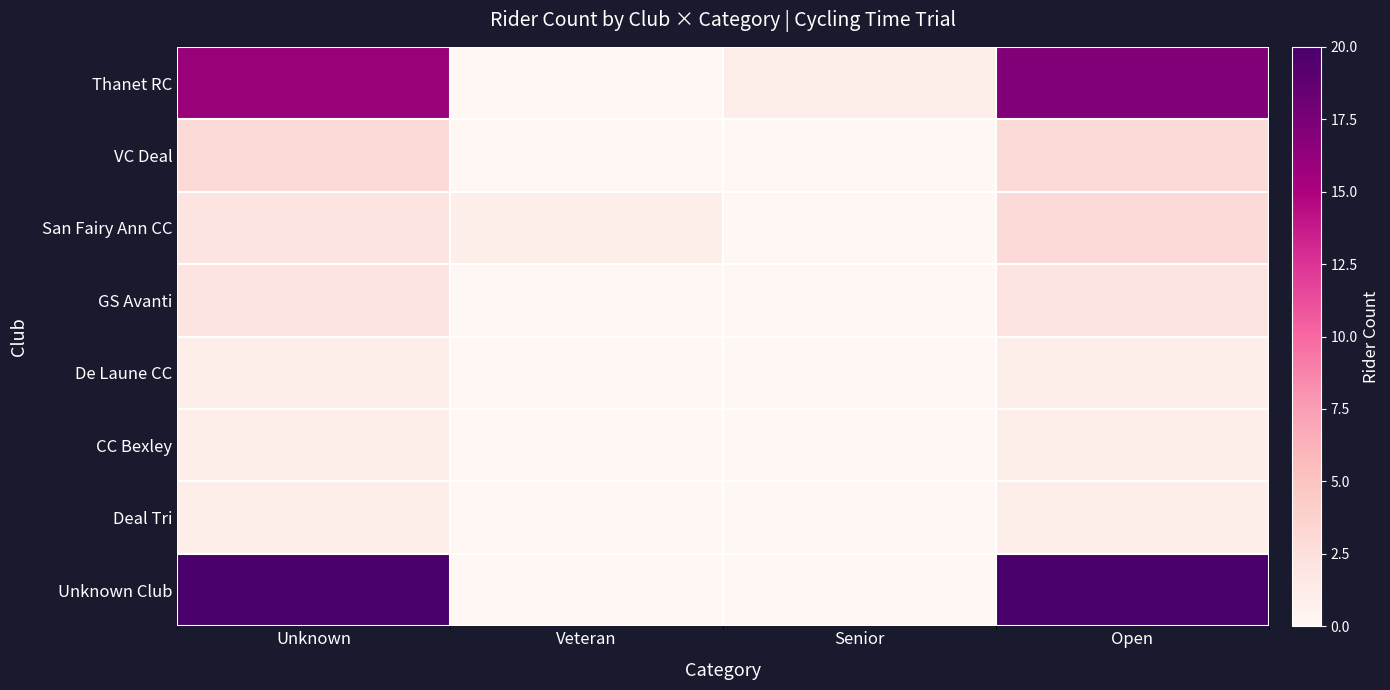

Which series has the largest total across all categories?

Unknown Club